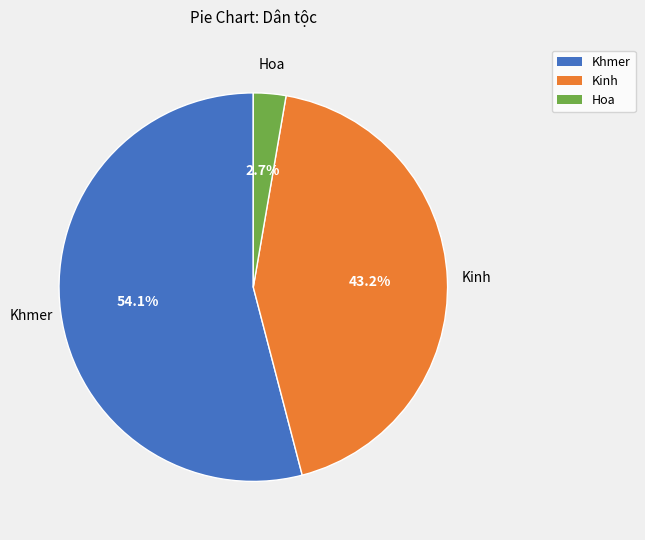

Which category has the smallest portion of the pie?

Hoa